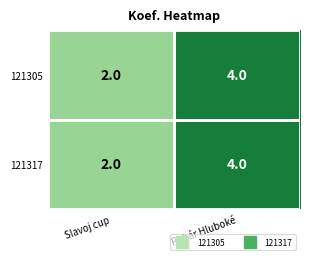

What value does the 121317 series have at Pohár Hluboké?

4